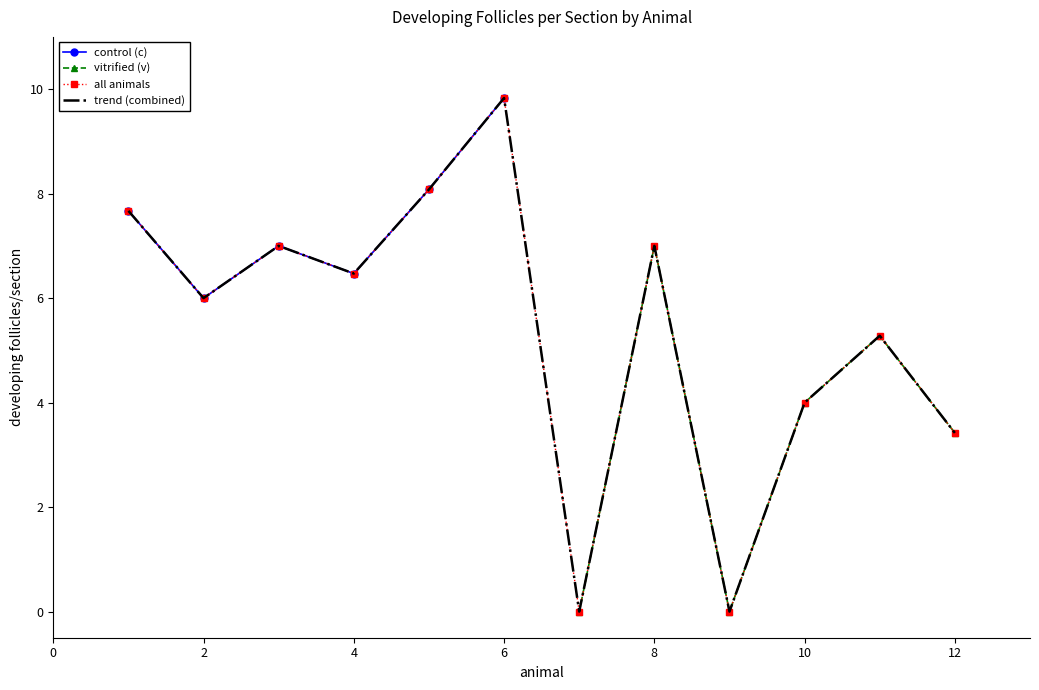

Where does the vitrified (v) series first go above 4?

8